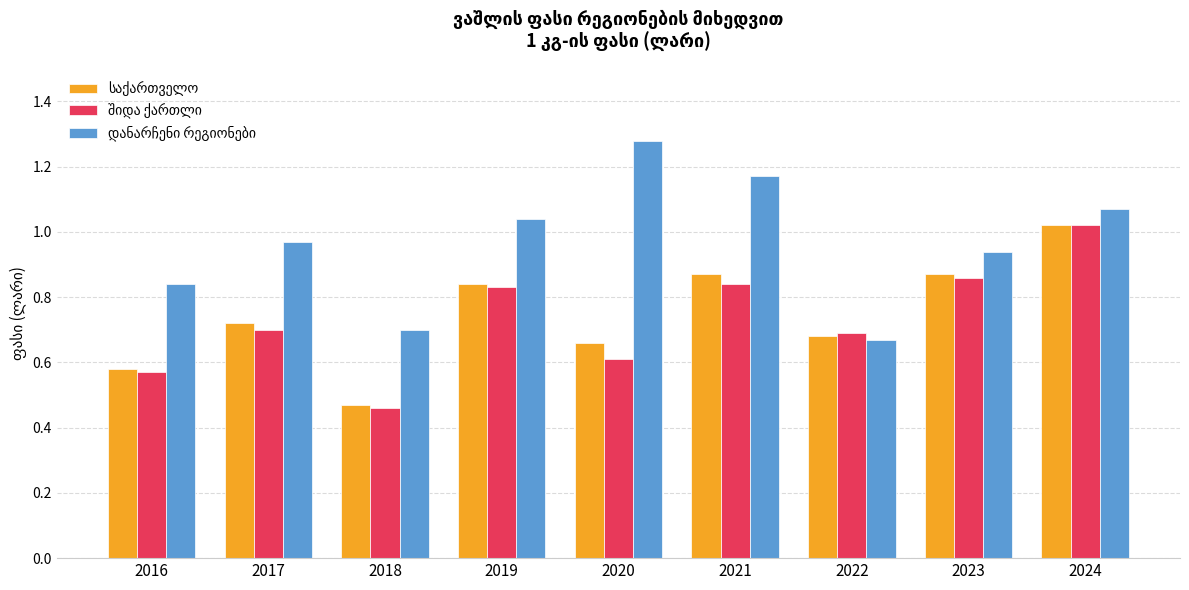

At which category does the chart reach its minimum across all series?

2018